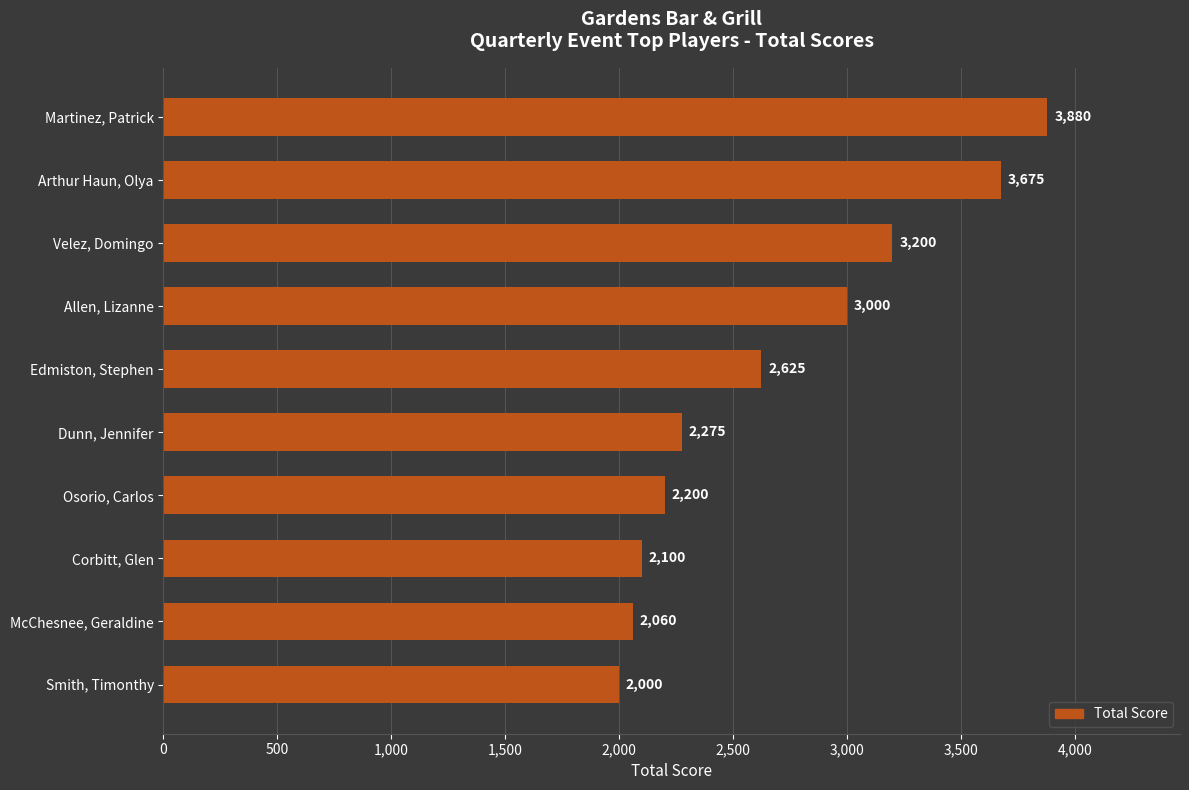

Reading top to bottom, transcribe all the data shown in this chart.

3880	3675	3200	3000	2625	2275	2200	2100	2060	2000